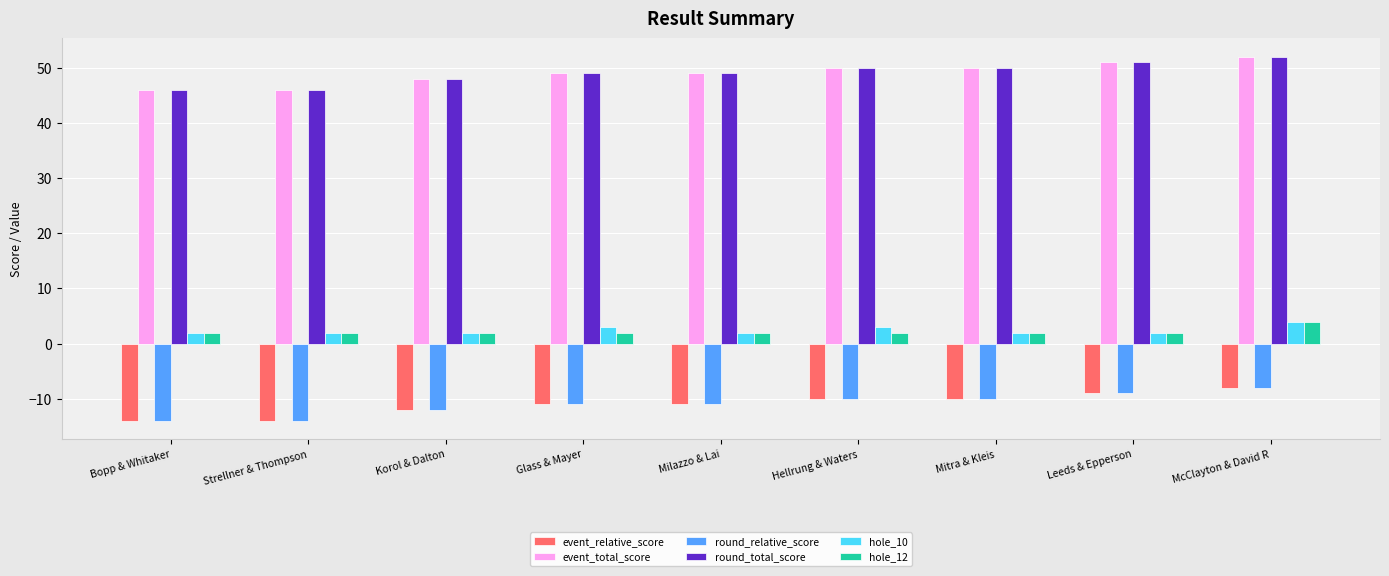

What position from the left is Bopp & Whitaker?

1